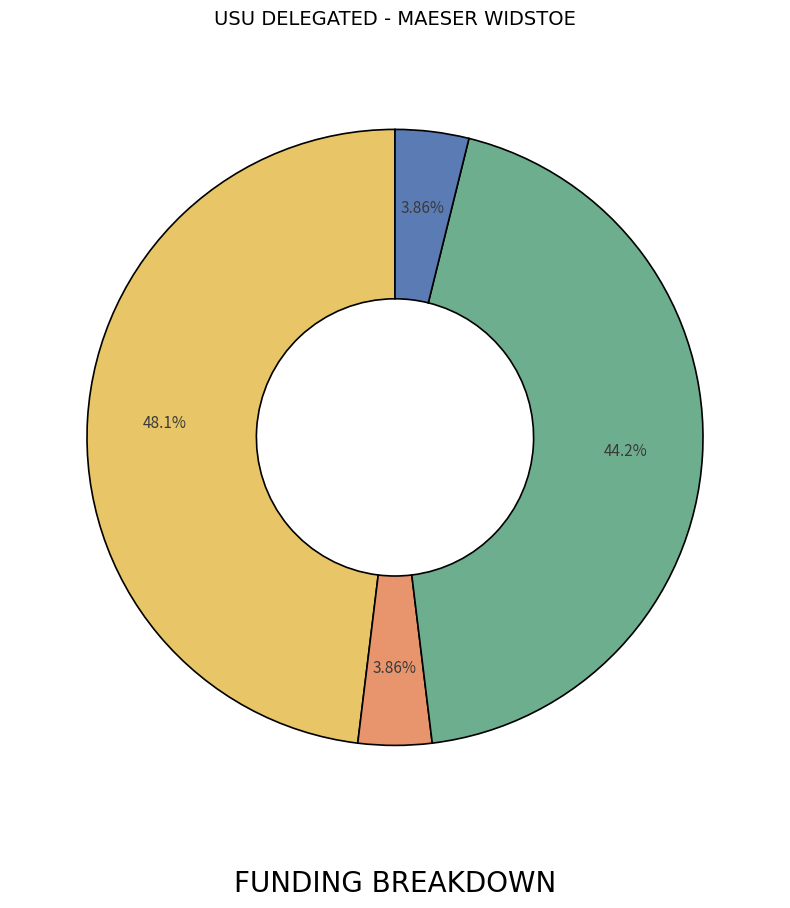

How many segments does this pie chart have?

4